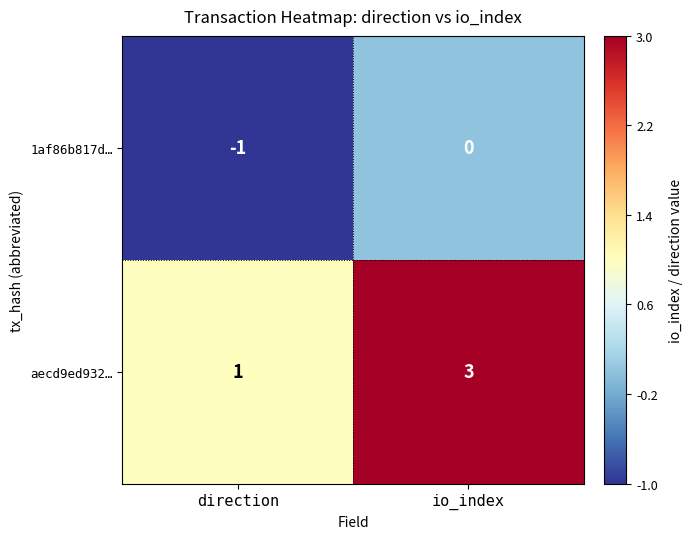

Rank the series by their average value, from highest to lowest.

aecd9ed932…, 1af86b817d…